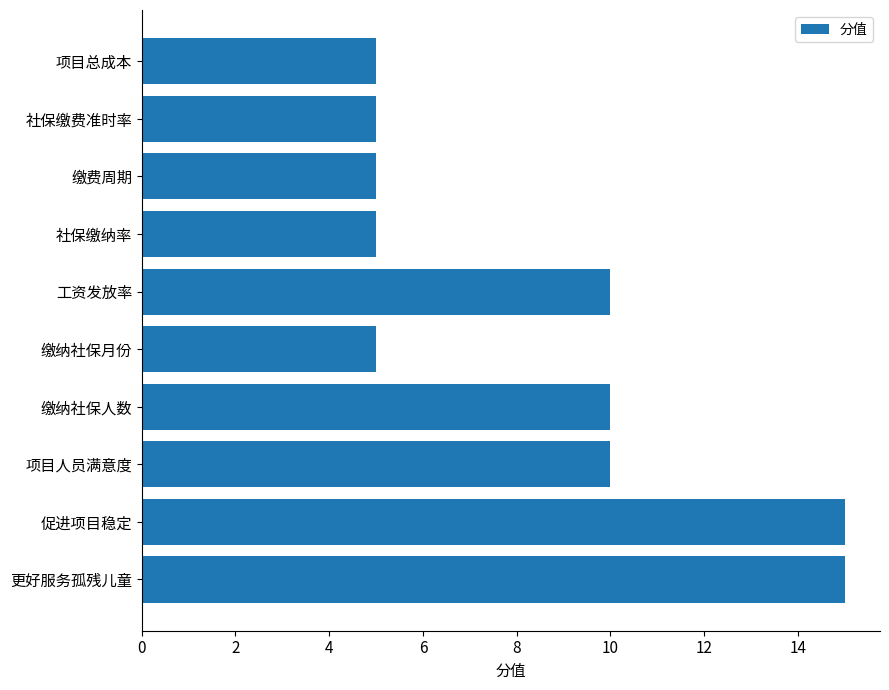

What value does the data have at 促进项目稳定?

15